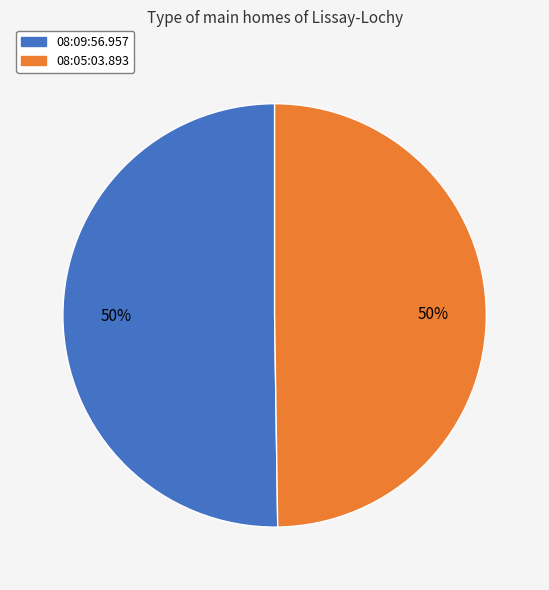

What percentage is the 08:05:03.893 slice, to the nearest percent?

50%